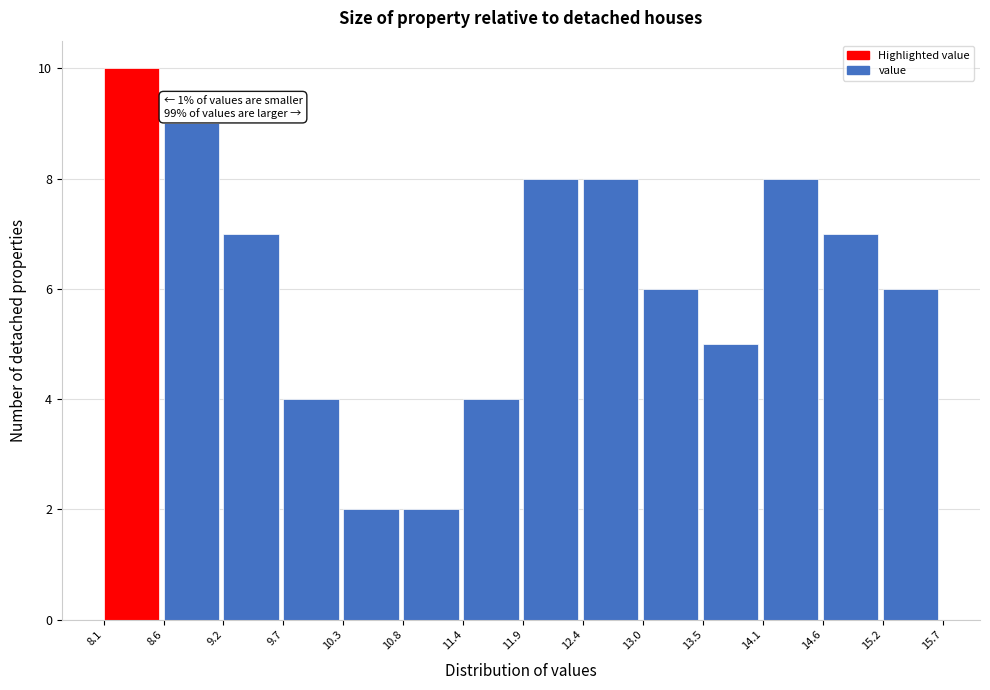

Over which range of the x-axis is the bar tallest?

8.1 to 8.6